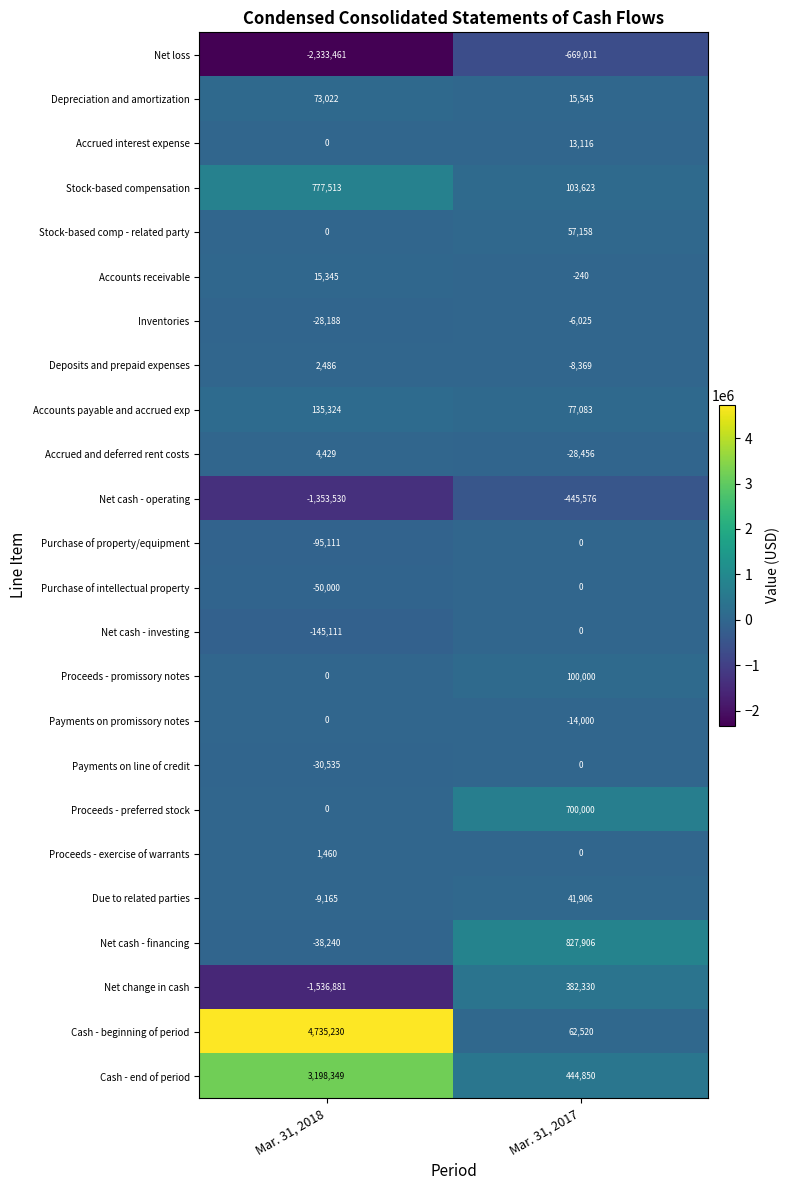

The value of Payments on line of credit at Mar. 31, 2017 is 0. True or false?

True